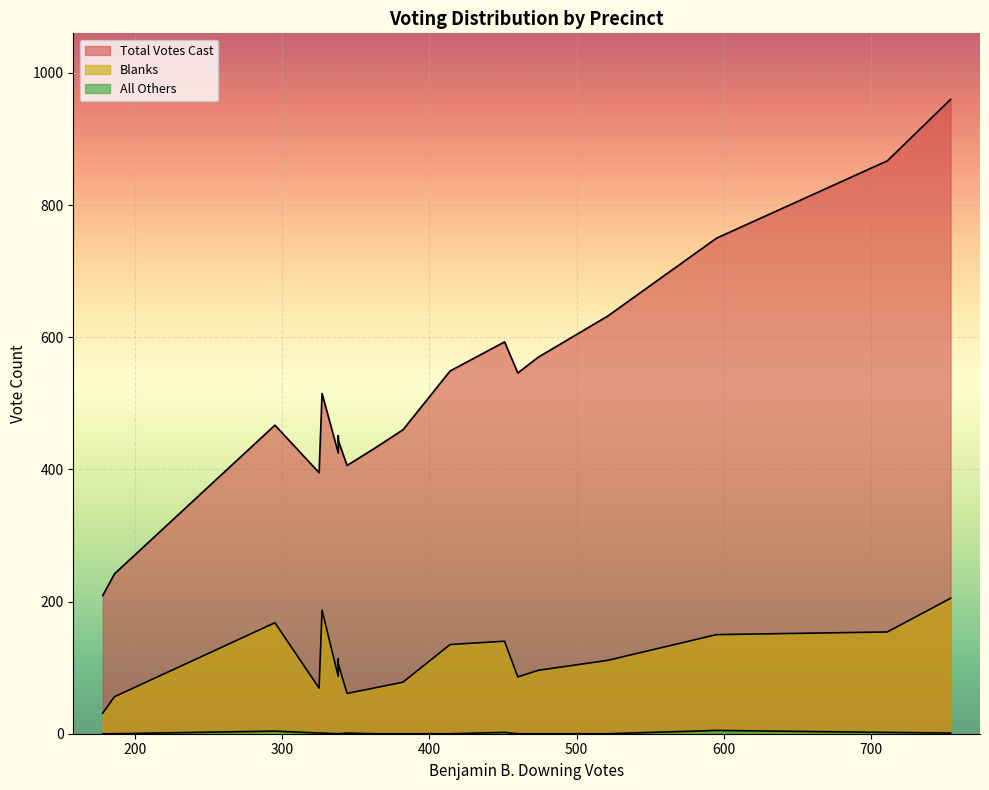

Reading left to right, transcribe all the data shown in this chart.

Total Votes Cast: Adams-1=395	Adams-2=460	Adams-3=431	Adams-4=406	Adams-5=546	Alford-1=209	Ashfield-1=867	Becket-1=593	Blandford-1=515	Buckland-1=750	Charlemont-1=444	Chester-1=467	Chesterfield-1=549	Clarksburg-1=570	Conway-1=960	Cummington-1=425	Egremont-1=632	Florida-1=242	Goshen-1=451
Blanks: Adams-1=69	Adams-2=78	Adams-3=69	Adams-4=61	Adams-5=86	Alford-1=31	Ashfield-1=154	Becket-1=140	Blandford-1=187	Buckland-1=150	Charlemont-1=106	Chester-1=168	Chesterfield-1=135	Clarksburg-1=96	Conway-1=205	Cummington-1=87	Egremont-1=111	Florida-1=56	Goshen-1=113
All Others: Adams-1=1	Adams-2=0	Adams-3=0	Adams-4=1	Adams-5=0	Alford-1=0	Ashfield-1=2	Becket-1=2	Blandford-1=1	Buckland-1=5	Charlemont-1=0	Chester-1=4	Chesterfield-1=0	Clarksburg-1=0	Conway-1=1	Cummington-1=0	Egremont-1=0	Florida-1=0	Goshen-1=0